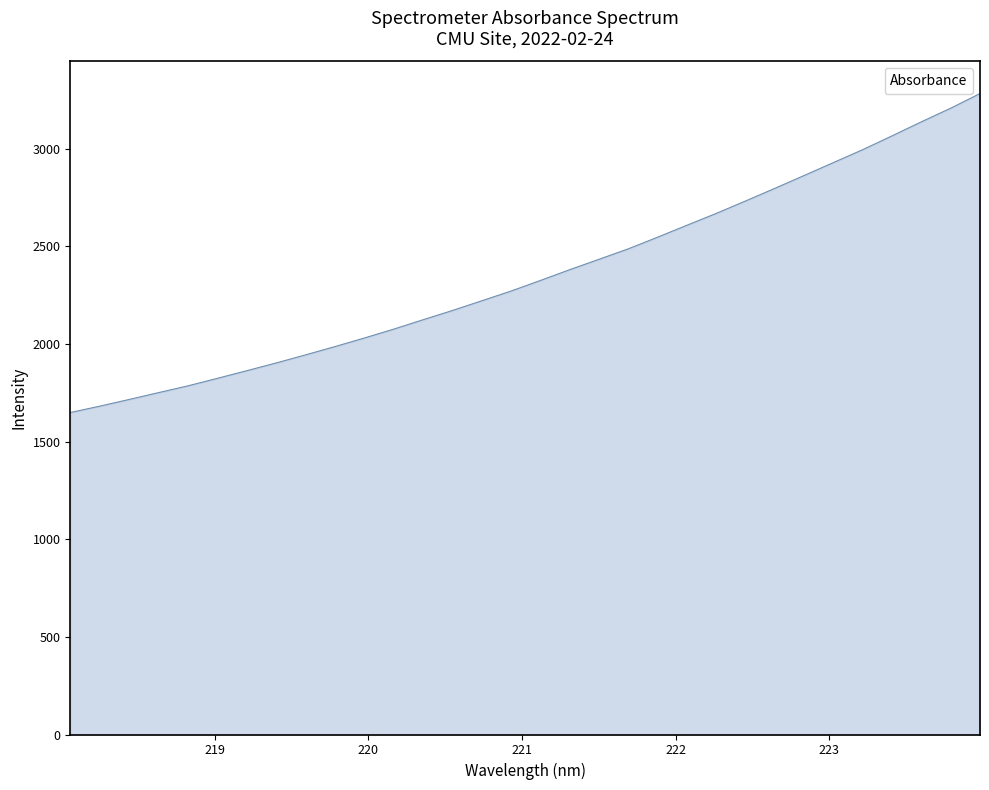

Does the chart display data point markers on the line(s)?

No